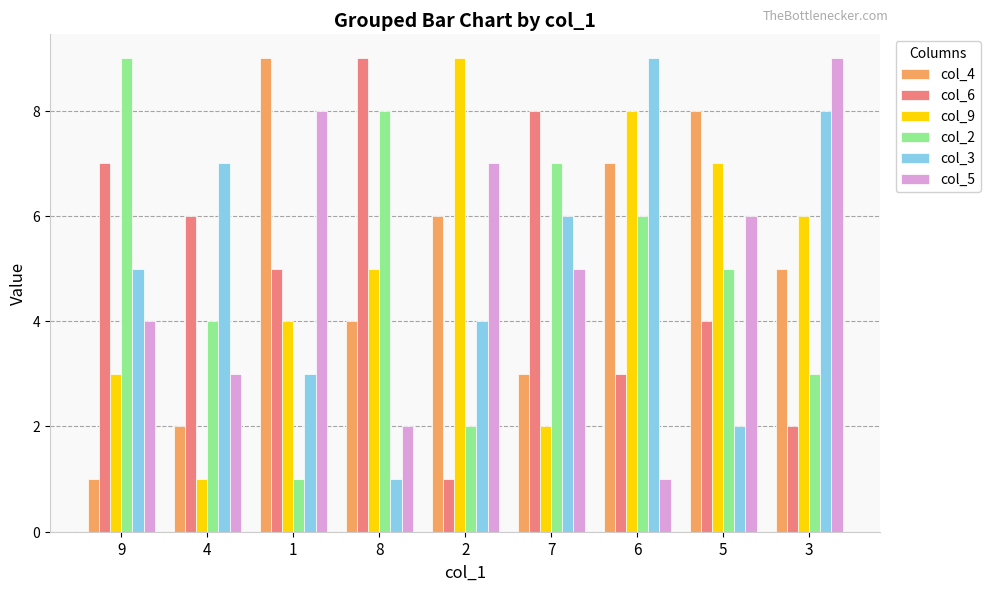

What position from the left is 6?

7